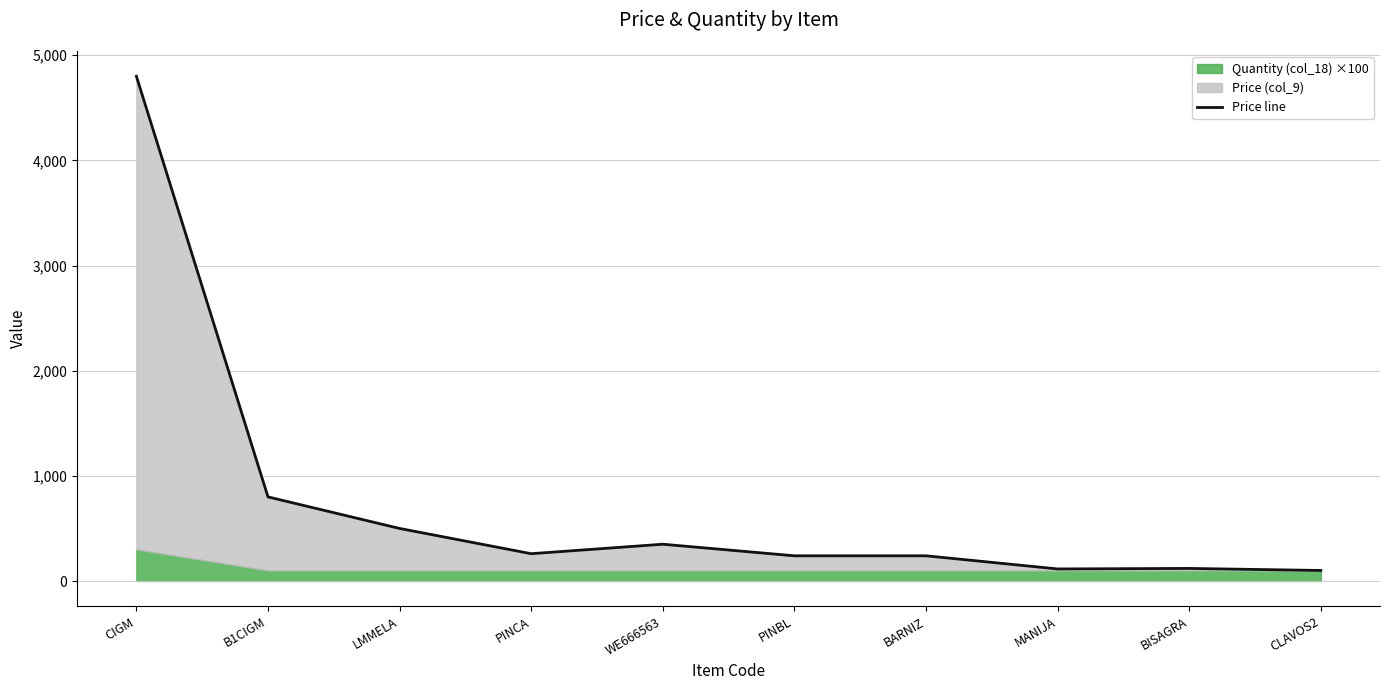

How many points are higher than both their immediate neighbors (excluding endpoints)?

2